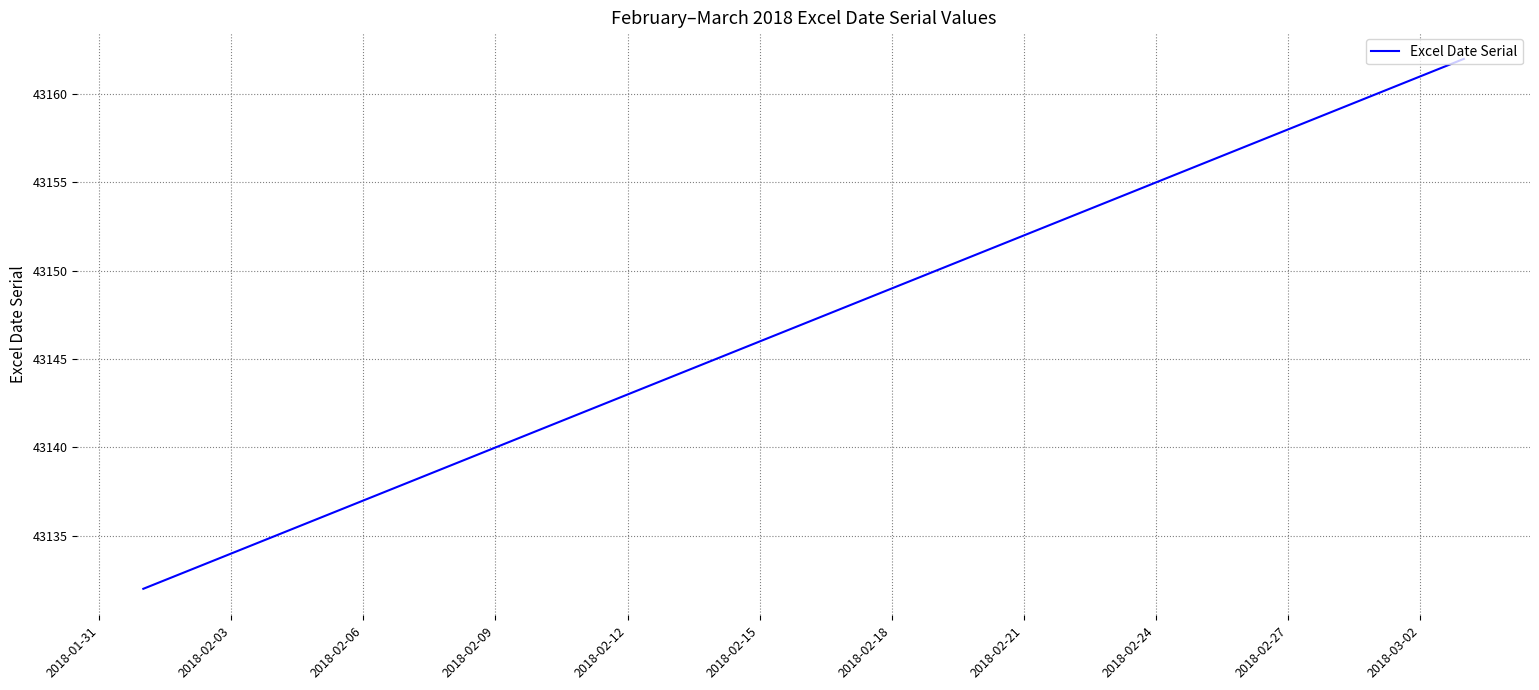

What is the smallest value displayed?

43132